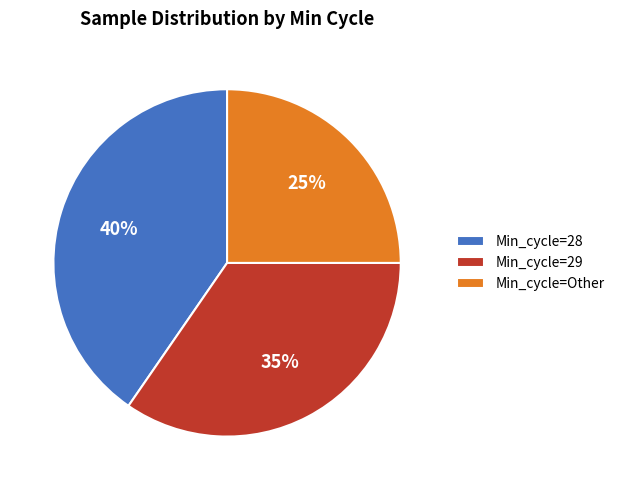

What percentage is the Min_cycle=29 slice, to the nearest percent?

35%